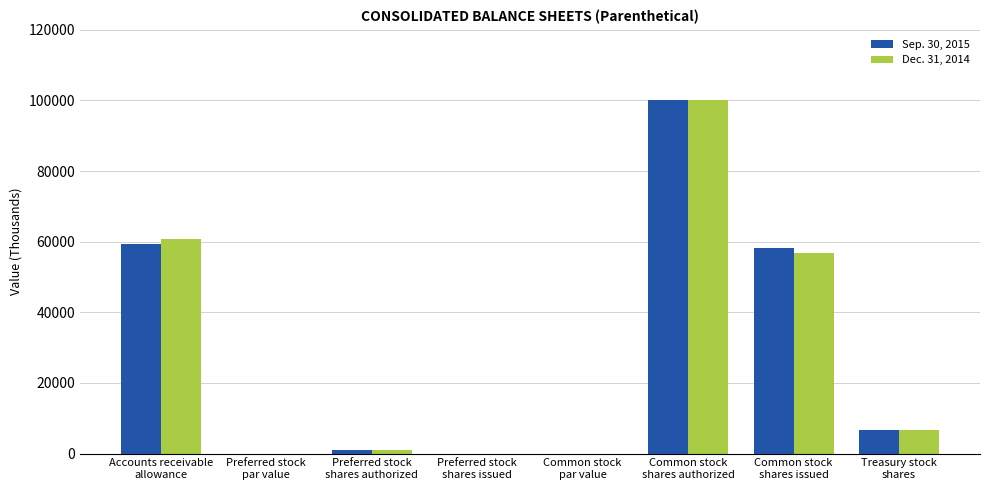

Read the Sep. 30, 2015 value at Preferred stock
shares authorized.

1000